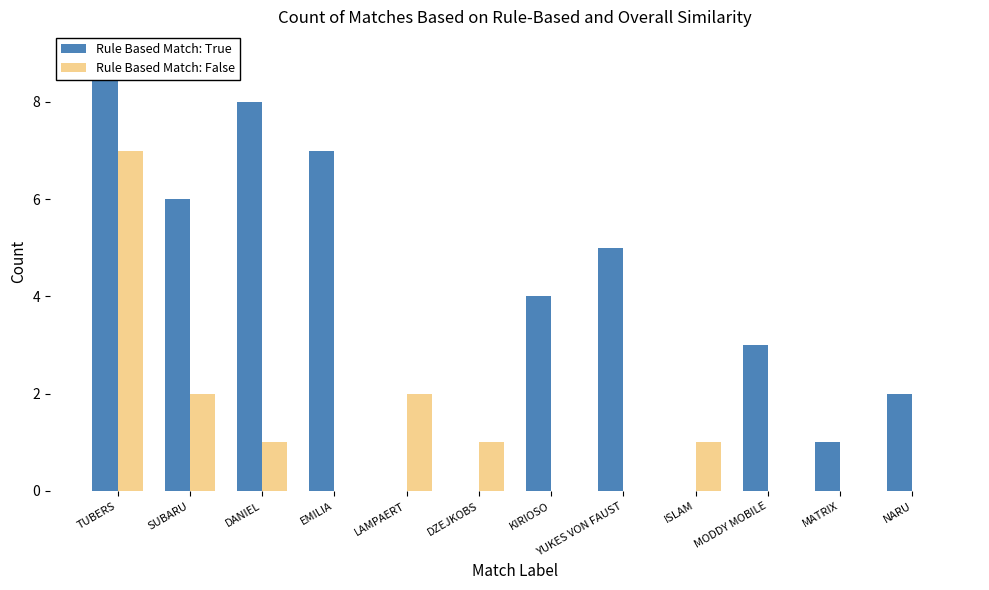

Are the bars grouped side by side (vs. stacked)?

Yes